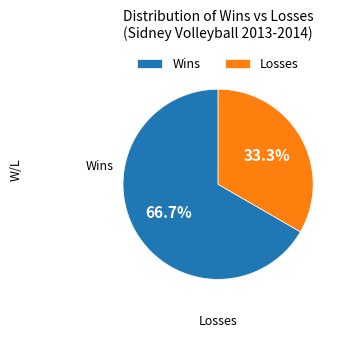

Is there a majority slice in this chart?

Yes